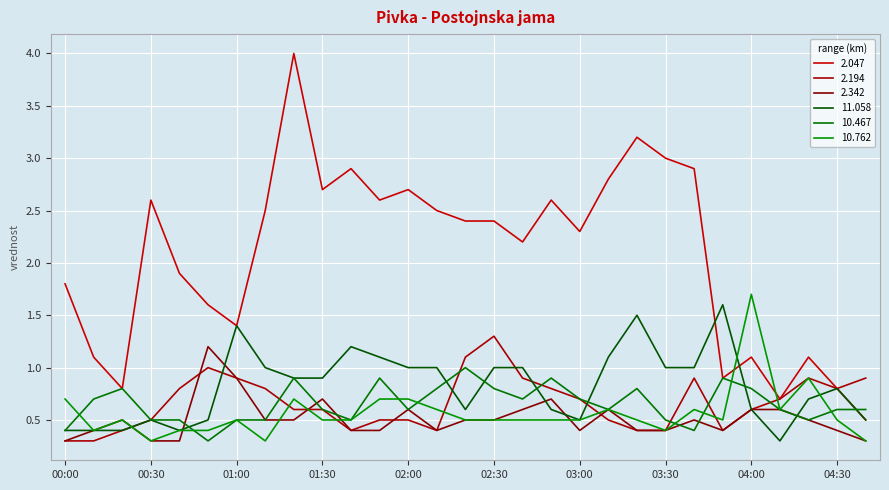

What is the value of the 2.047 point at the 10th from the left?

2.7